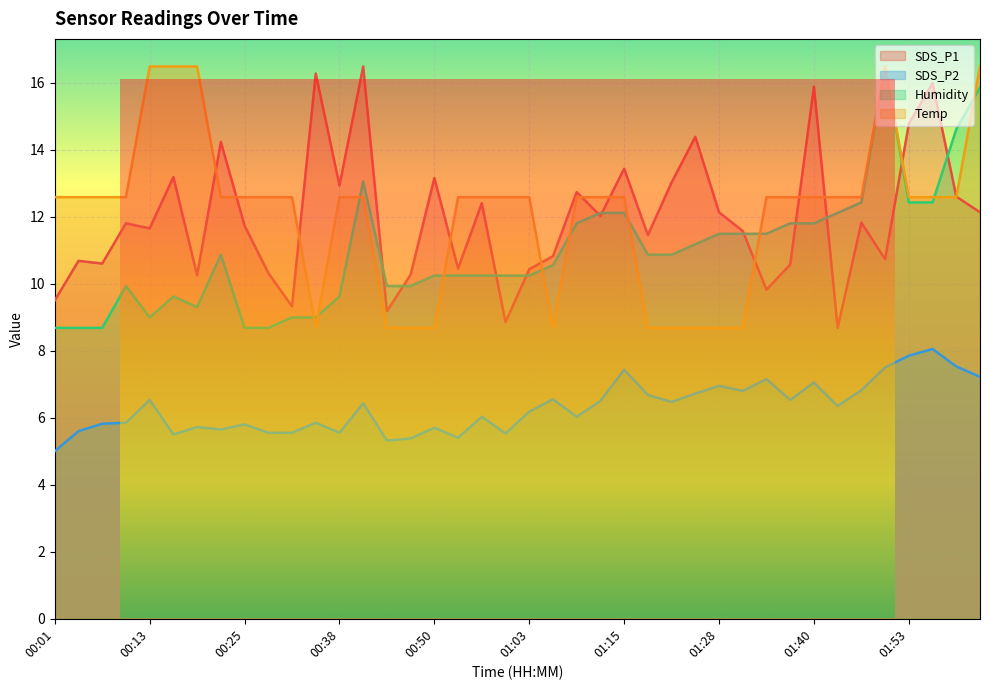

Which has a higher value, 01:25 or 00:50?

01:25